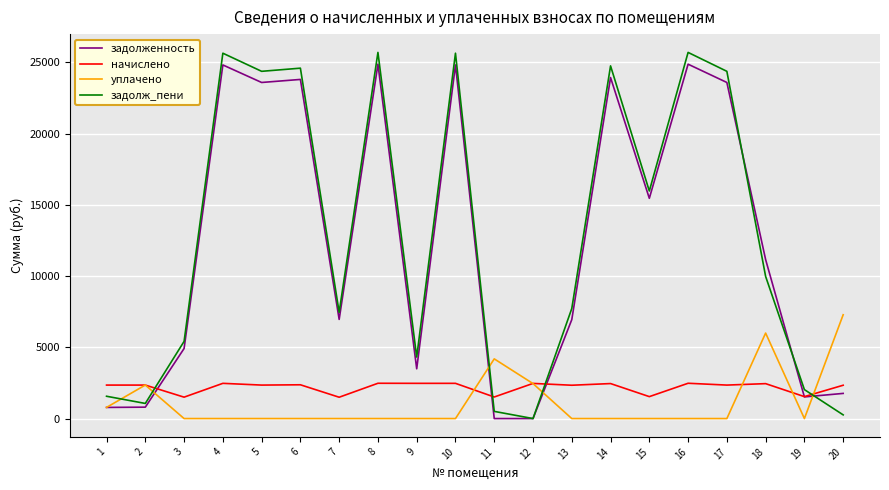

What is the sum of all задолж_пени values?

257036.2